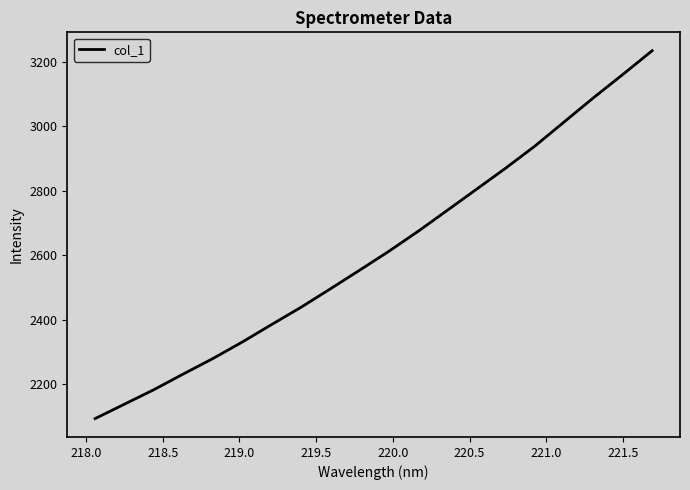

What is the greatest value displayed?

3234.5